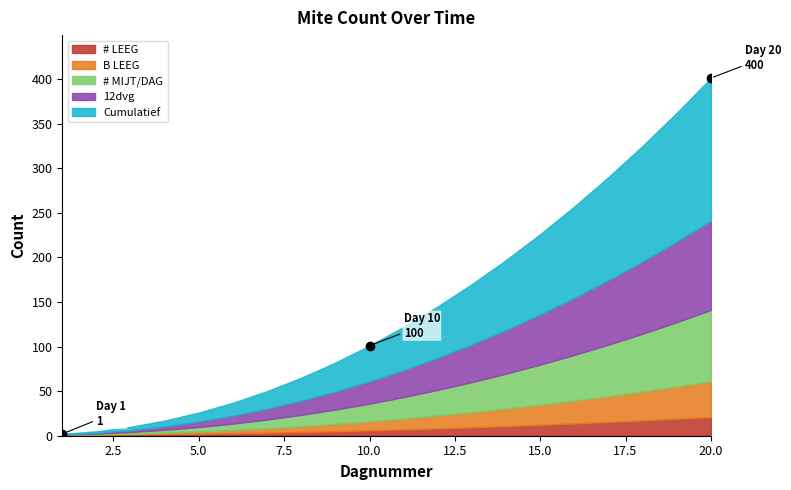

What are all the series names shown in the legend?

# LEEG, B LEEG, # MIJT/DAG, 12dvg, Cumulatief